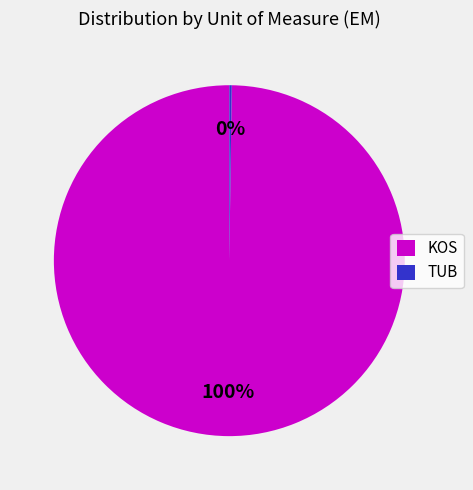

What is the majority slice?

KOS